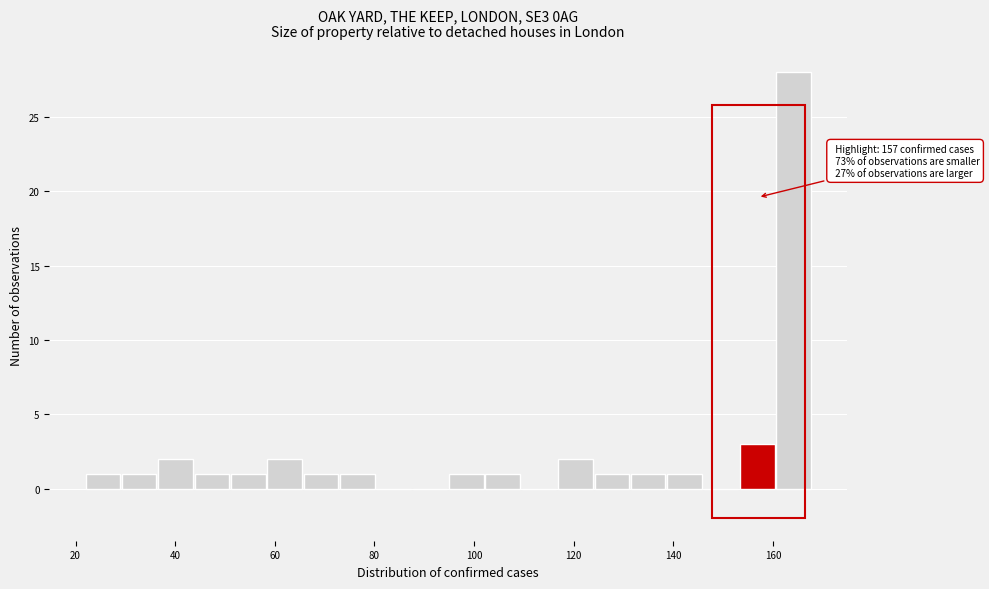

Read against the x-axis, roughly where is the centre of the tallest bar?

164